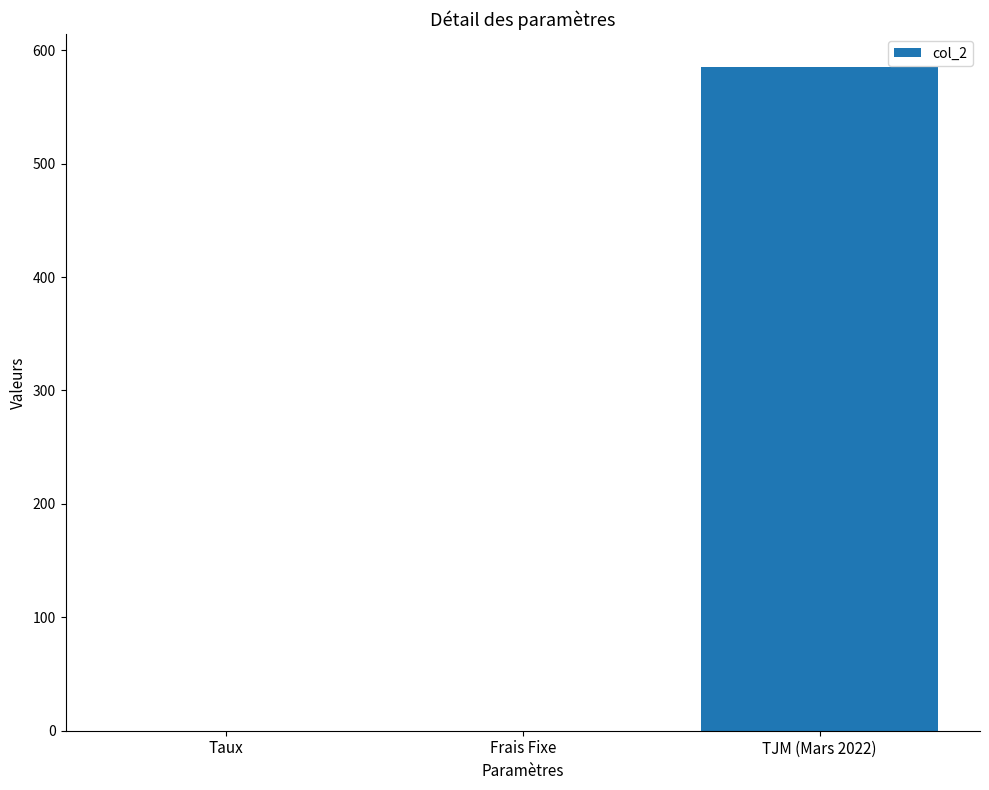

True or false: the data shows -209.3 at Frais Fixe.

False